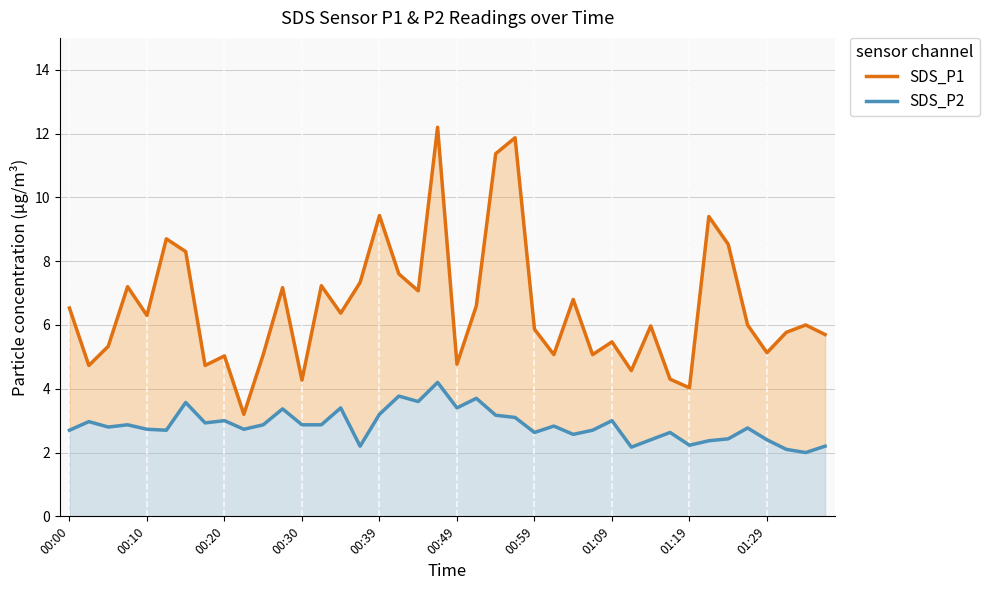

Between 15 and 28, which is larger?

15